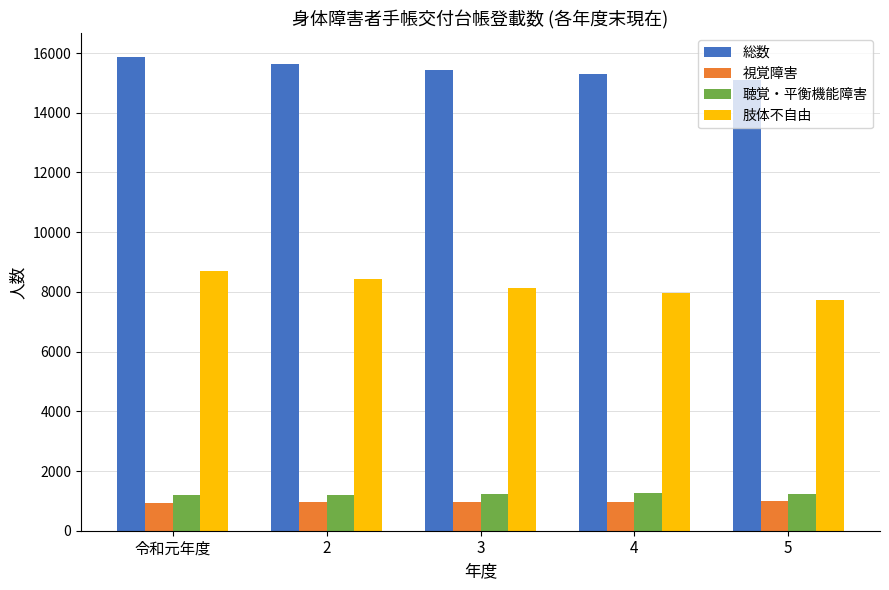

The value of 総数 at 3 is 15427. True or false?

True